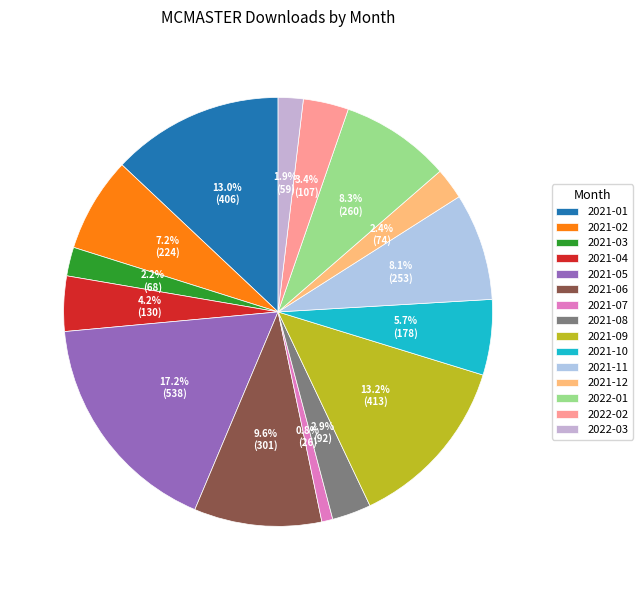

Is 2021-02 the majority of the pie?

No